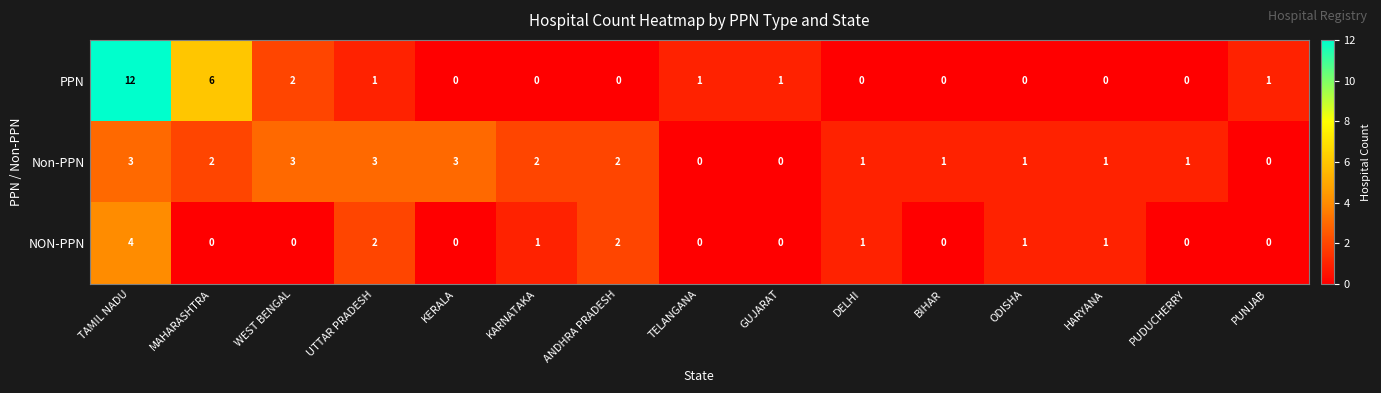

How many distinct data groups are displayed?

3